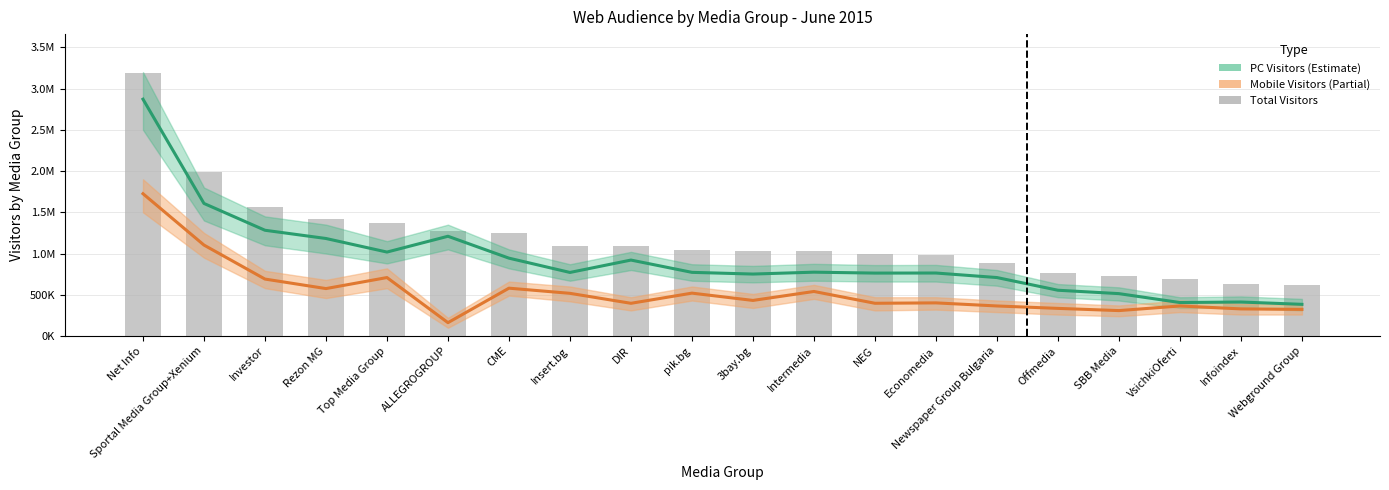

What is the difference between the second highest and minimum values in the Mobile Visitors series?

940799